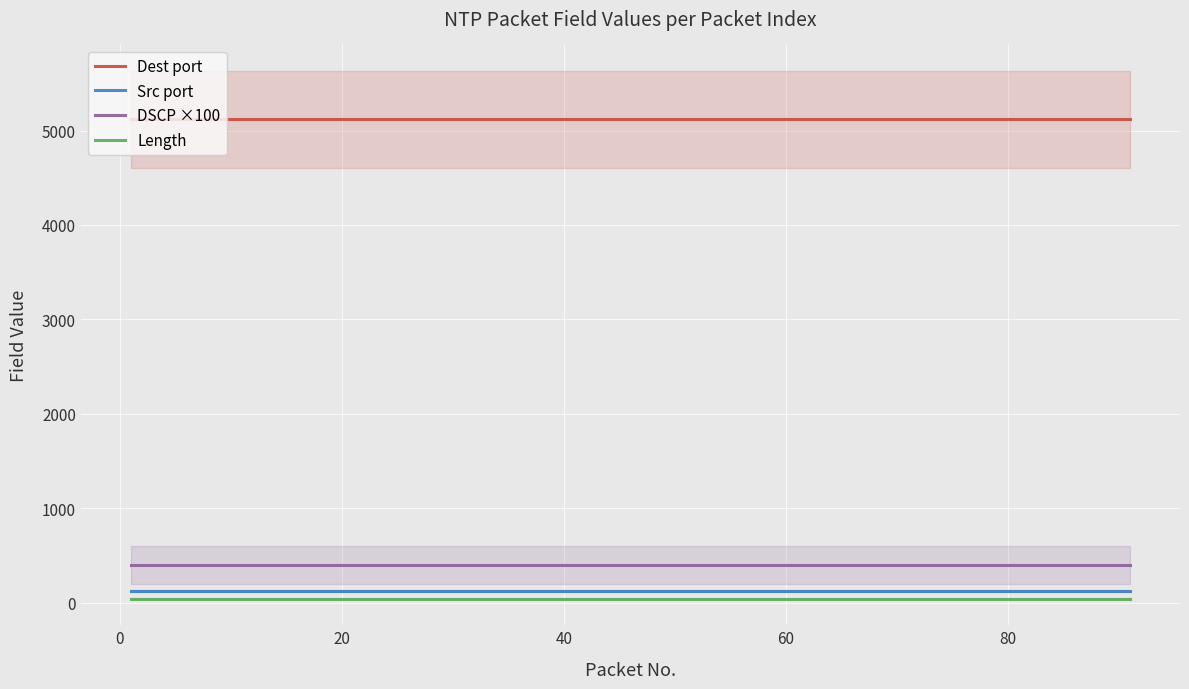

How many lines are shown in the chart?

4